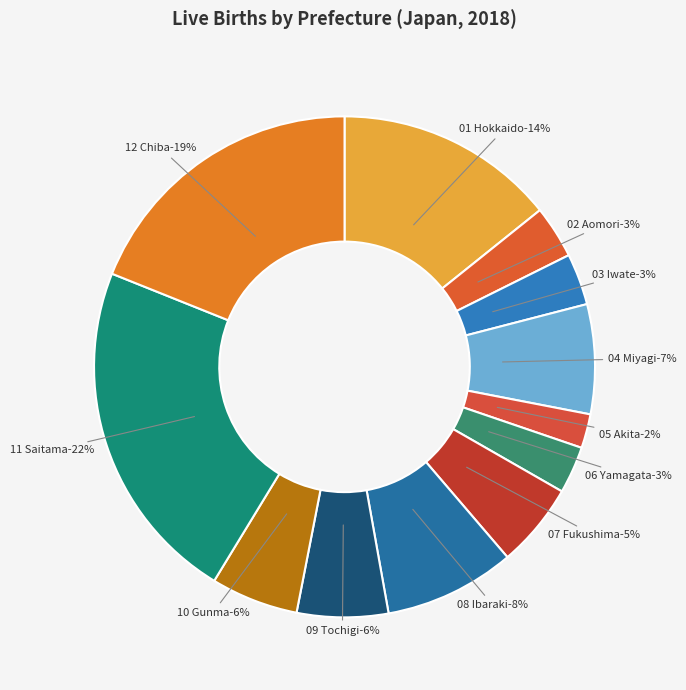

How many segments does this pie chart have?

12